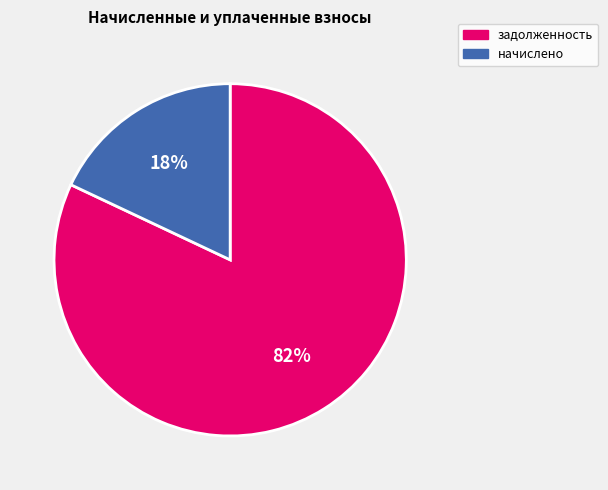

How many segments does this pie chart have?

2